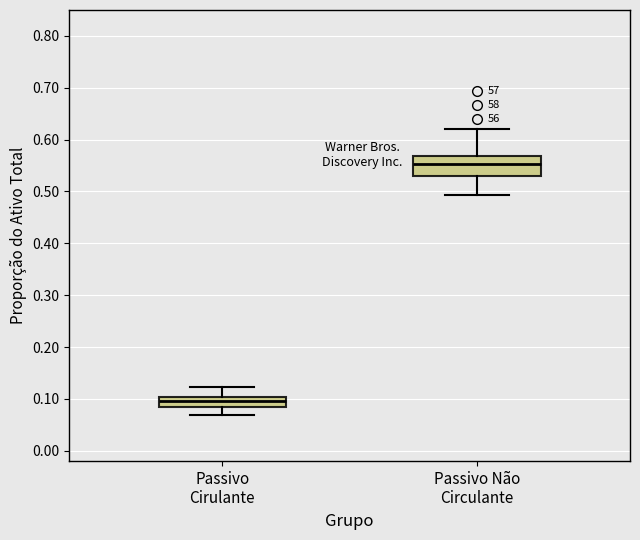

Which box is the tallest, from its lower edge to its upper edge?

Passivo Não Circulante